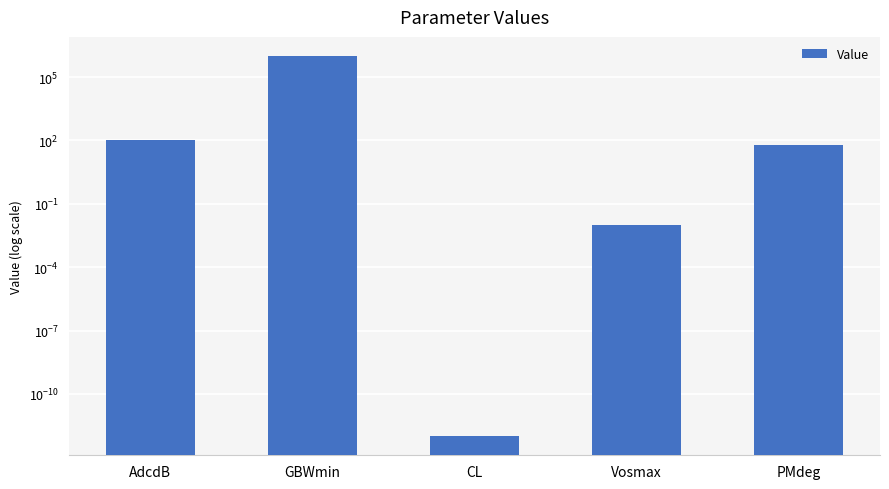

How many categories are shown in the chart?

5